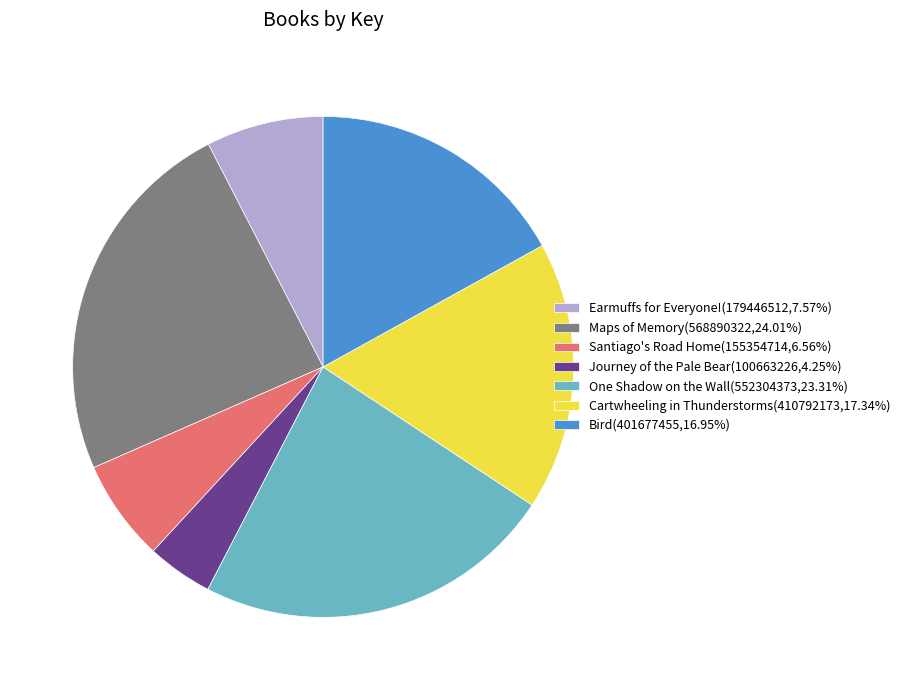

Is it true that Journey of the Pale Bear is 4% of the pie?

True